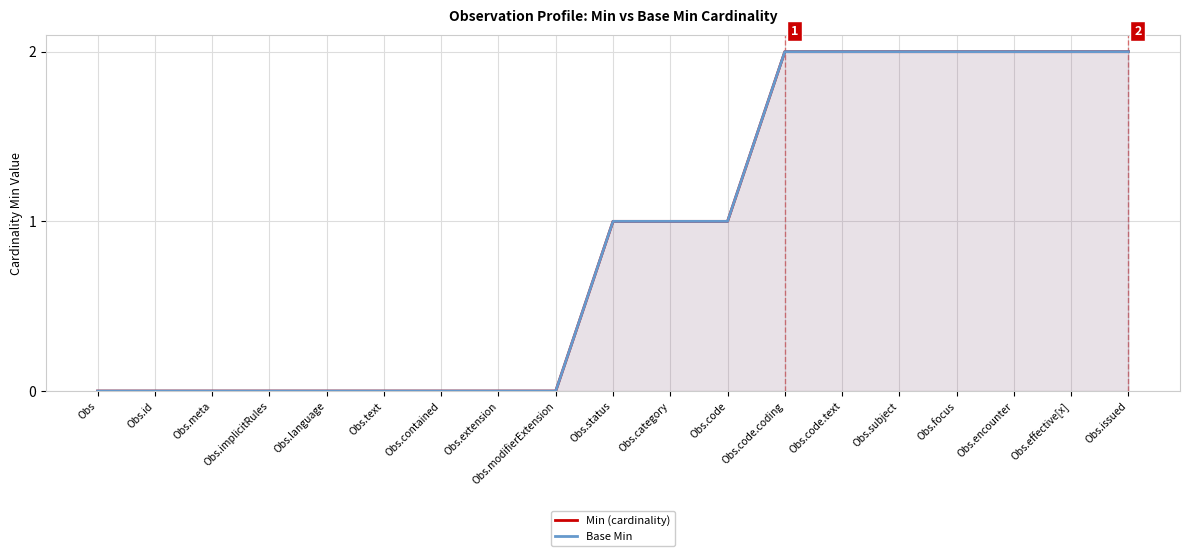

Which series changed the most between Obs.meta and Obs.subject?

Min (cardinality)